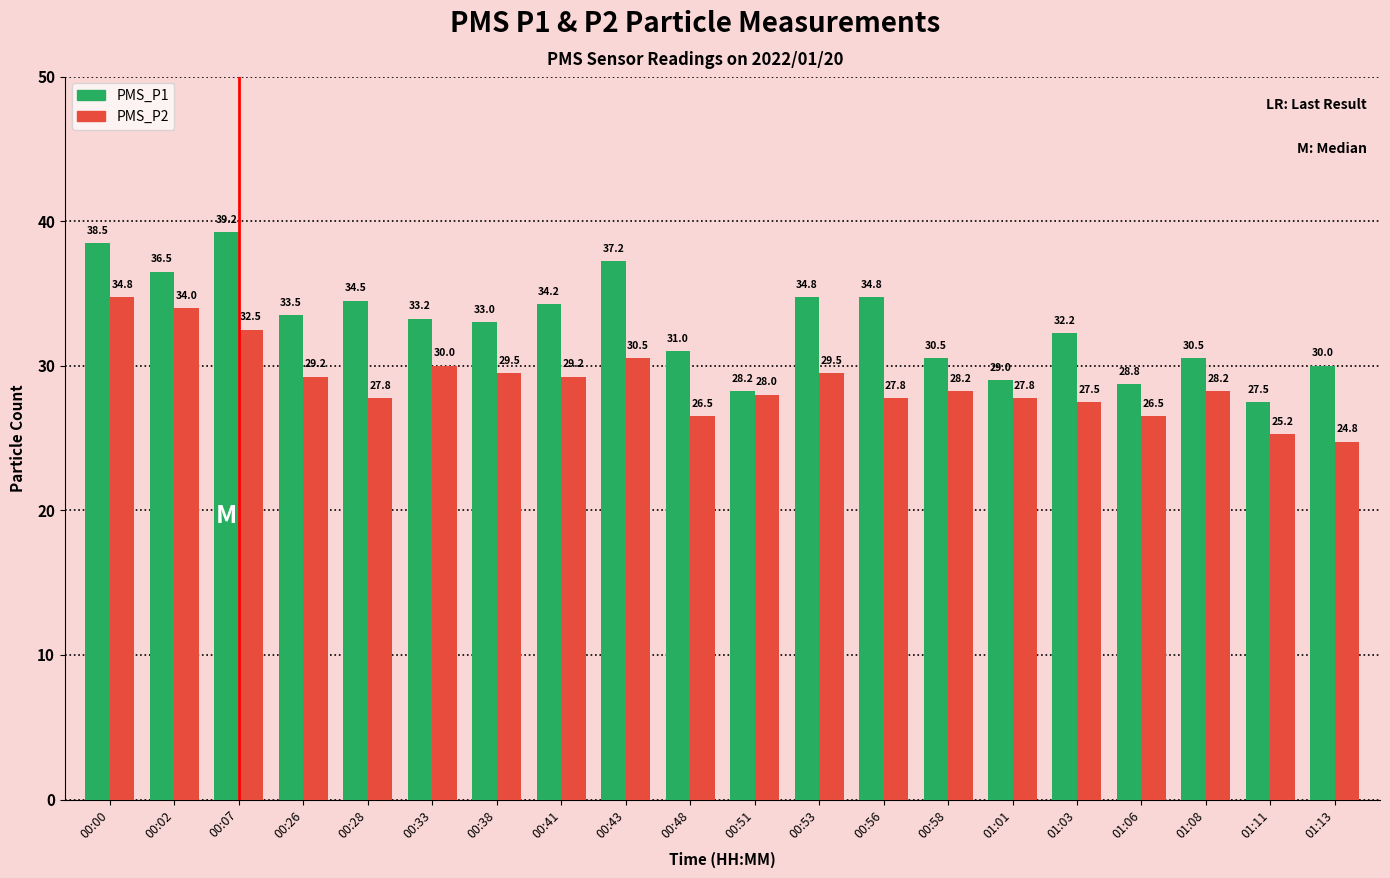

Which series changed the most between 00:07 and 01:06?

PMS_P1